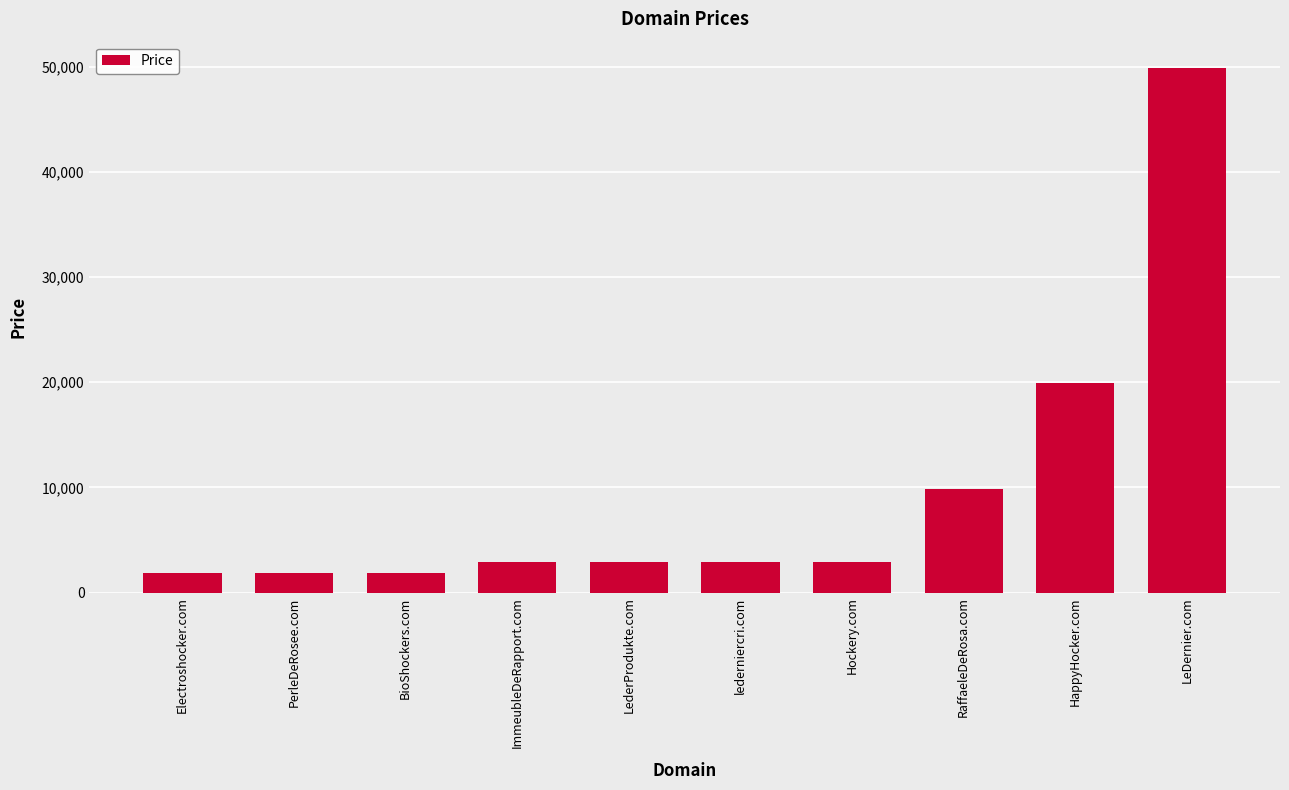

Which category has the highest value across all series?

LeDernier.com